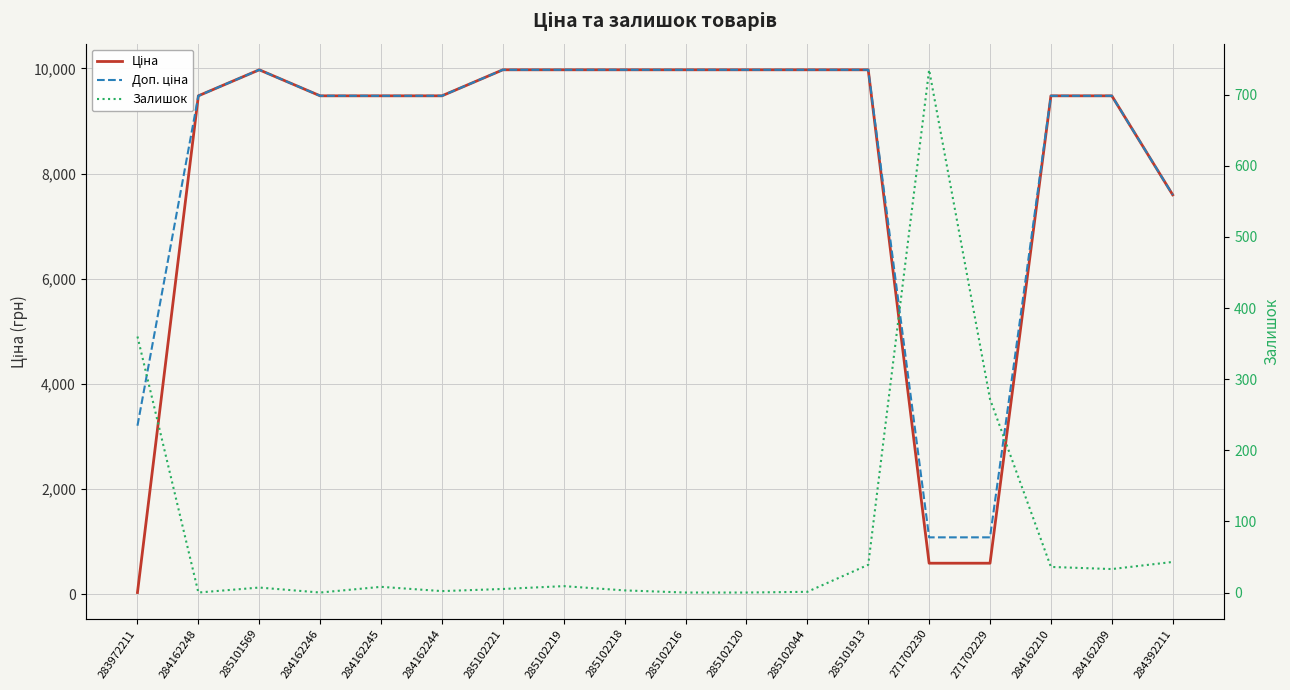

How many distinct data groups are displayed?

3